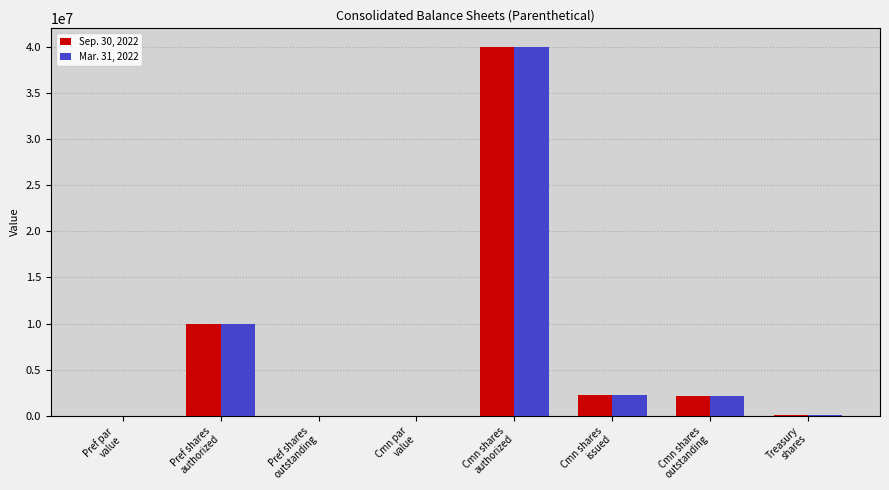

What is the maximum value for Sep. 30, 2022?

40000000.0